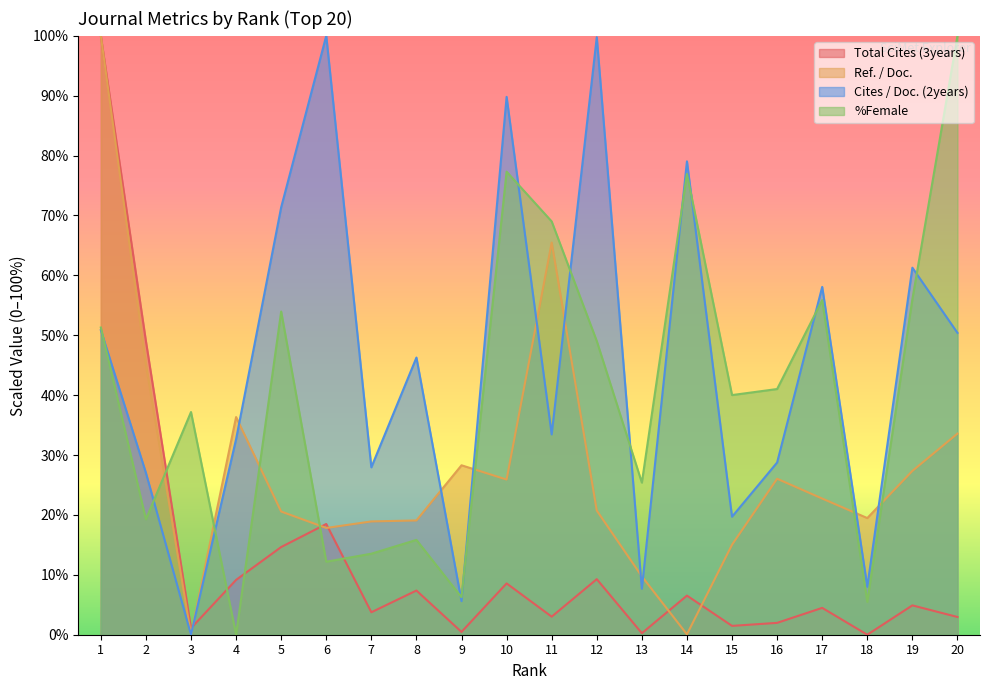

What is the value of the %Female point at the 16th from the left?

41.0